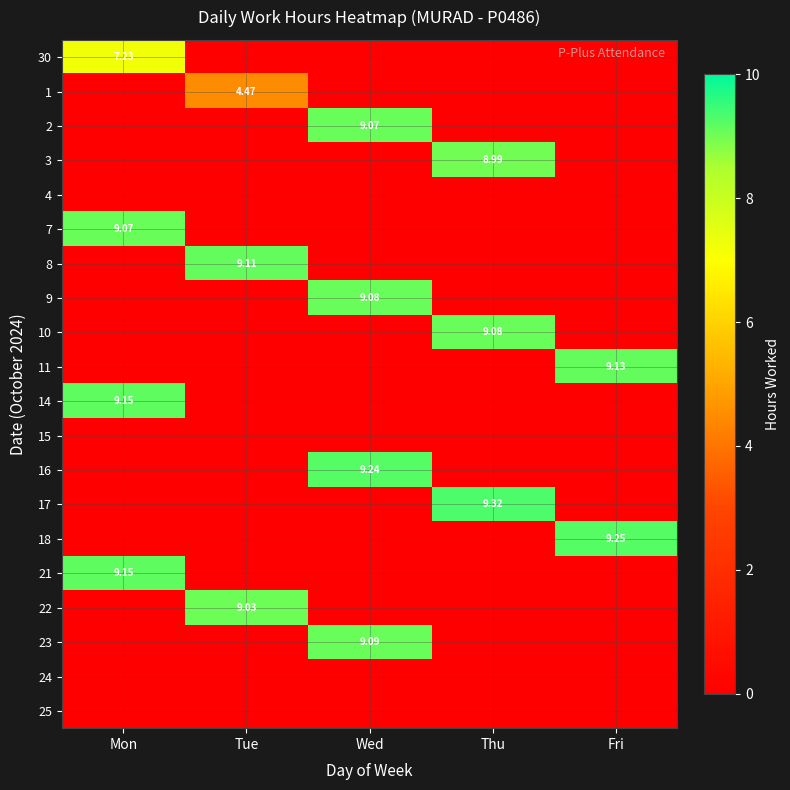

What is the highest value of the 18 series?

9.2